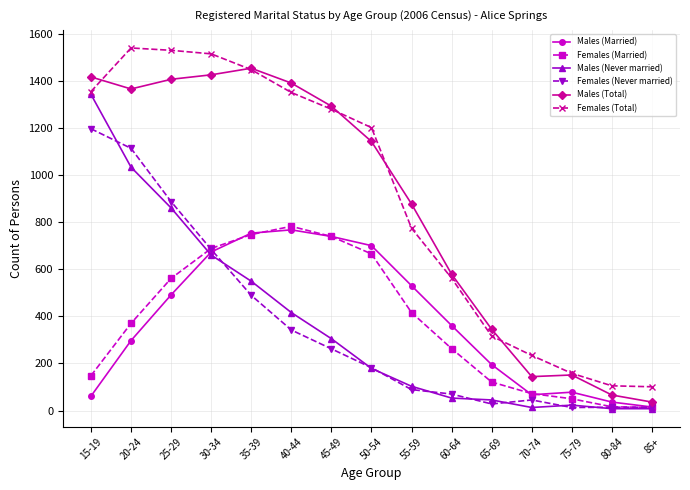

How many data points does each series have?

15